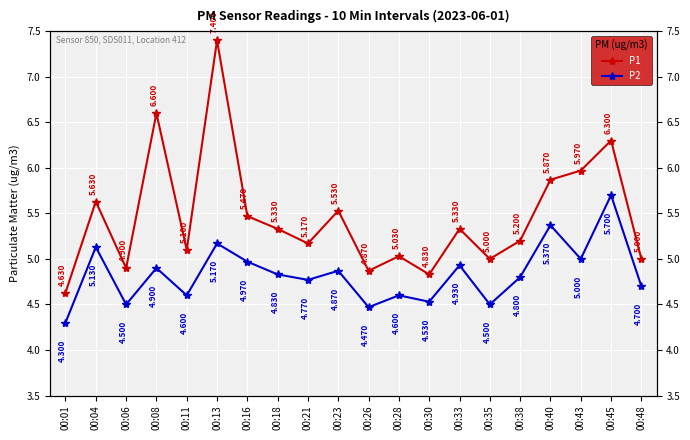

What are all the series names shown in the legend?

P1, P2